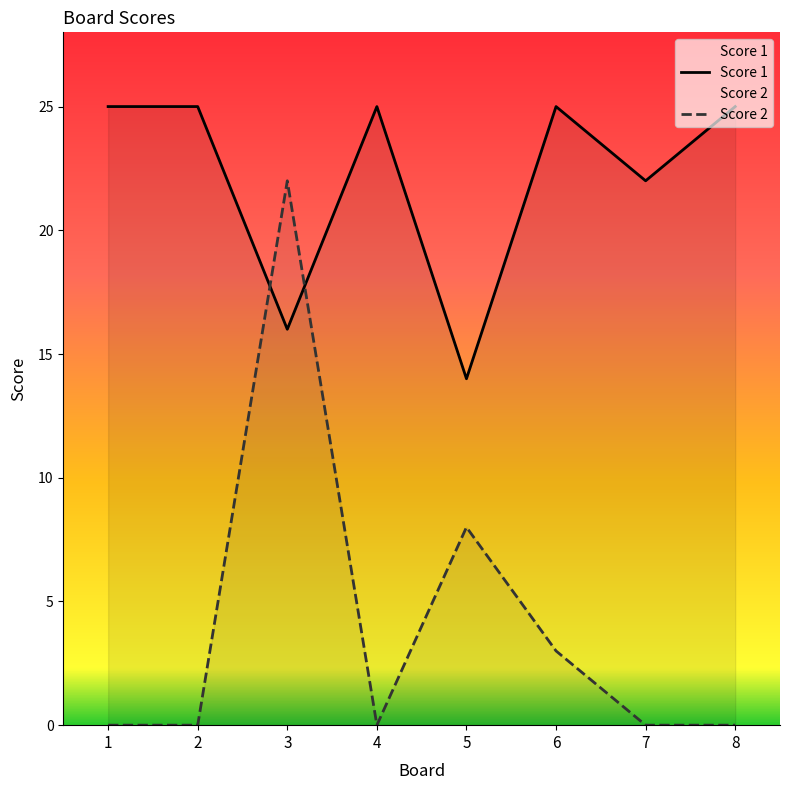

Between which two adjacent categories do Score 1 and Score 2 first intersect?

2 and 3